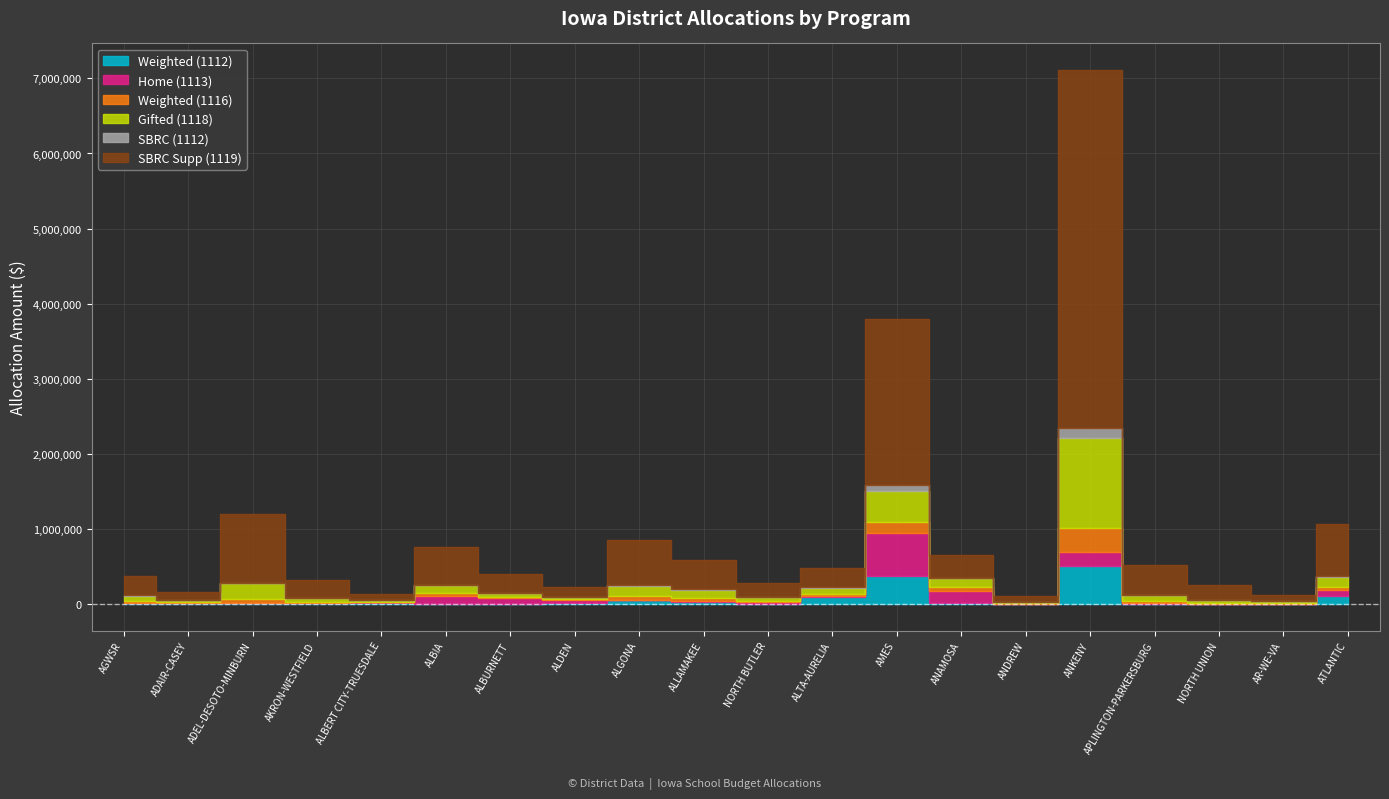

Reading left to right, what are all the values shown in this chart?

Weighted (1112): AGWSR=14957.4	ADAIR-CASEY=8398.5	ADEL-DESOTO-MINBURN=13208.5	AKRON-WESTFIELD=8033.6	ALBERT CITY-TRUESDALE=18127.2	ALBIA=1603.3	ALBURNETT=0.0	ALDEN=12368.7	ALGONA=49183.1	ALLAMAKEE=30497.5	NORTH BUTLER=0.0	ALTA-AURELIA=99636.8	AMES=367197.5	ANAMOSA=7176.9	ANDREW=1609.7	ANKENY=500474.2	APLINGTON-PARKERSBURG=0.0	NORTH UNION=1610.7	AR-WE-VA=1603.3	ATLANTIC=107119.1
Home (1113): AGWSR=2313.0	ADAIR-CASEY=9162.0	ADEL-DESOTO-MINBURN=6872.0	AKRON-WESTFIELD=0.0	ALBERT CITY-TRUESDALE=4609.0	ALBIA=107654.0	ALBURNETT=82458.0	ALDEN=43520.0	ALGONA=9179.0	ALLAMAKEE=13828.0	NORTH BUTLER=27673.0	ALTA-AURELIA=2291.0	AMES=576750.0	ANAMOSA=169497.0	ANDREW=0.0	ANKENY=194693.0	APLINGTON-PARKERSBURG=13743.0	NORTH UNION=0.0	AR-WE-VA=0.0	ATLANTIC=75587.0
Weighted (1116): AGWSR=24355.9	ADAIR-CASEY=12506.1	ADEL-DESOTO-MINBURN=52406.6	AKRON-WESTFIELD=19487.1	ALBERT CITY-TRUESDALE=8771.7	ALBIA=40251.7	ALBURNETT=14170.6	ALDEN=9818.6	ALGONA=49366.6	ALLAMAKEE=39800.4	NORTH BUTLER=16327.2	ALTA-AURELIA=32563.3	AMES=144049.1	ANAMOSA=45252.6	ANDREW=7427.4	ANKENY=320257.7	APLINGTON-PARKERSBURG=24485.4	NORTH UNION=17165.5	AR-WE-VA=10635.6	ATLANTIC=49994.0
Gifted (1118): AGWSR=64979.0	ADAIR-CASEY=28996.0	ADEL-DESOTO-MINBURN=201725.0	AKRON-WESTFIELD=52559.0	ALBERT CITY-TRUESDALE=19843.0	ALBIA=104076.0	ALBURNETT=49843.0	ALDEN=25911.0	ALGONA=136925.0	ALLAMAKEE=102940.0	NORTH BUTLER=50799.0	ALTA-AURELIA=82625.0	AMES=420283.0	ANAMOSA=118911.0	ANDREW=22057.0	ANKENY=1199559.0	APLINGTON-PARKERSBURG=76983.0	NORTH UNION=38056.0	AR-WE-VA=26147.0	ATLANTIC=132713.0
SBRC (1112): AGWSR=8866.0	ADAIR-CASEY=0.0	ADEL-DESOTO-MINBURN=11223.0	AKRON-WESTFIELD=0.0	ALBERT CITY-TRUESDALE=0.0	ALBIA=0.0	ALBURNETT=0.0	ALDEN=0.0	ALGONA=8031.0	ALLAMAKEE=9679.0	NORTH BUTLER=0.0	ALTA-AURELIA=16033.0	AMES=71670.0	ANAMOSA=11223.0	ANDREW=1609.0	ANKENY=135750.0	APLINGTON-PARKERSBURG=0.0	NORTH UNION=0.0	AR-WE-VA=4810.0	ATLANTIC=8398.0
SBRC Supp (1119): AGWSR=260415.0	ADAIR-CASEY=95072.0	ADEL-DESOTO-MINBURN=907940.0	AKRON-WESTFIELD=241976.0	ALBERT CITY-TRUESDALE=88648.0	ALBIA=512569.0	ALBURNETT=254540.0	ALDEN=135263.0	ALGONA=594172.0	ALLAMAKEE=388429.0	NORTH BUTLER=189828.0	ALTA-AURELIA=253315.0	AMES=2210329.0	ANAMOSA=297500.0	ANDREW=71681.0	ANKENY=4759276.0	APLINGTON-PARKERSBURG=401884.0	NORTH UNION=199607.0	AR-WE-VA=74337.0	ATLANTIC=692819.0